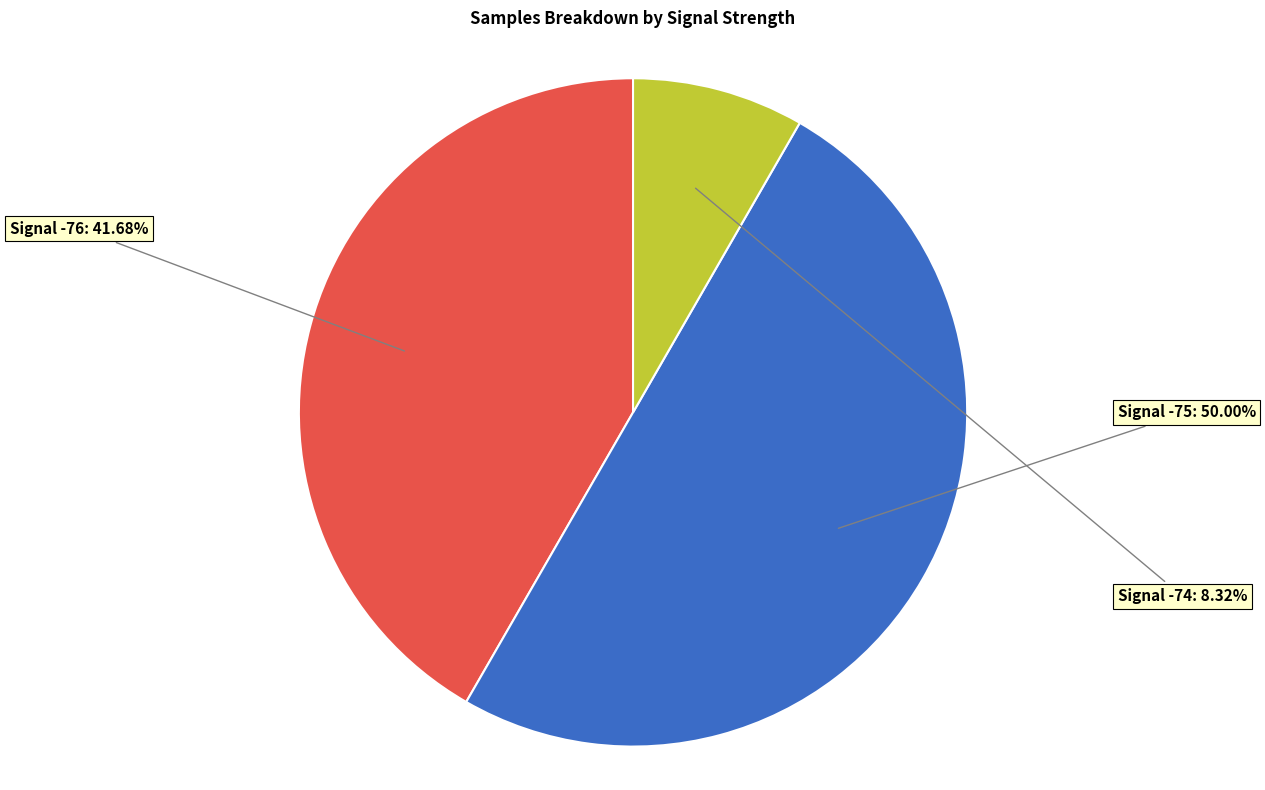

How many slices are in this pie chart?

3